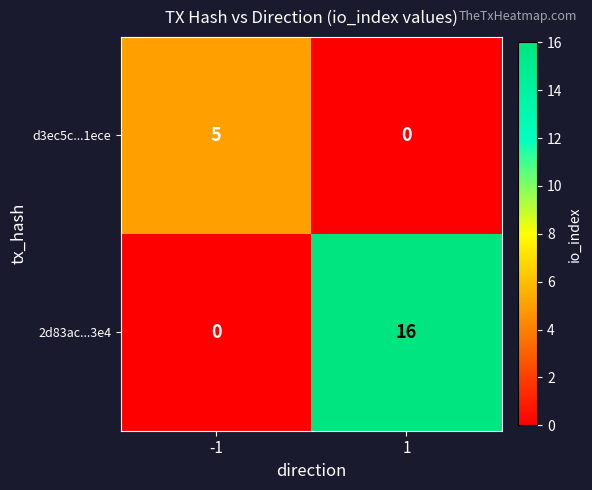

Which series changed the most between -1 and 1?

2d83ac...3e4